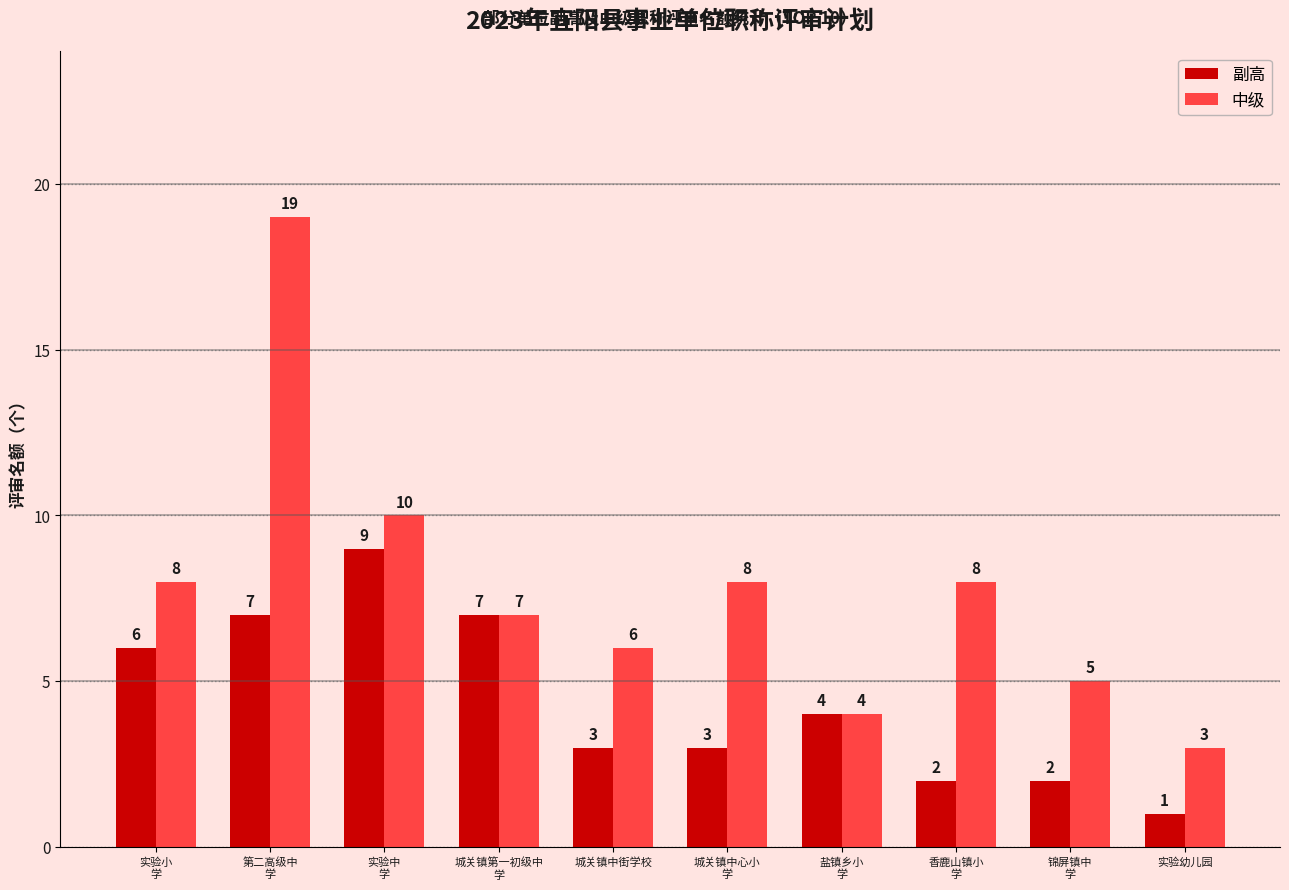

What is the minimum value shown in the chart?

1